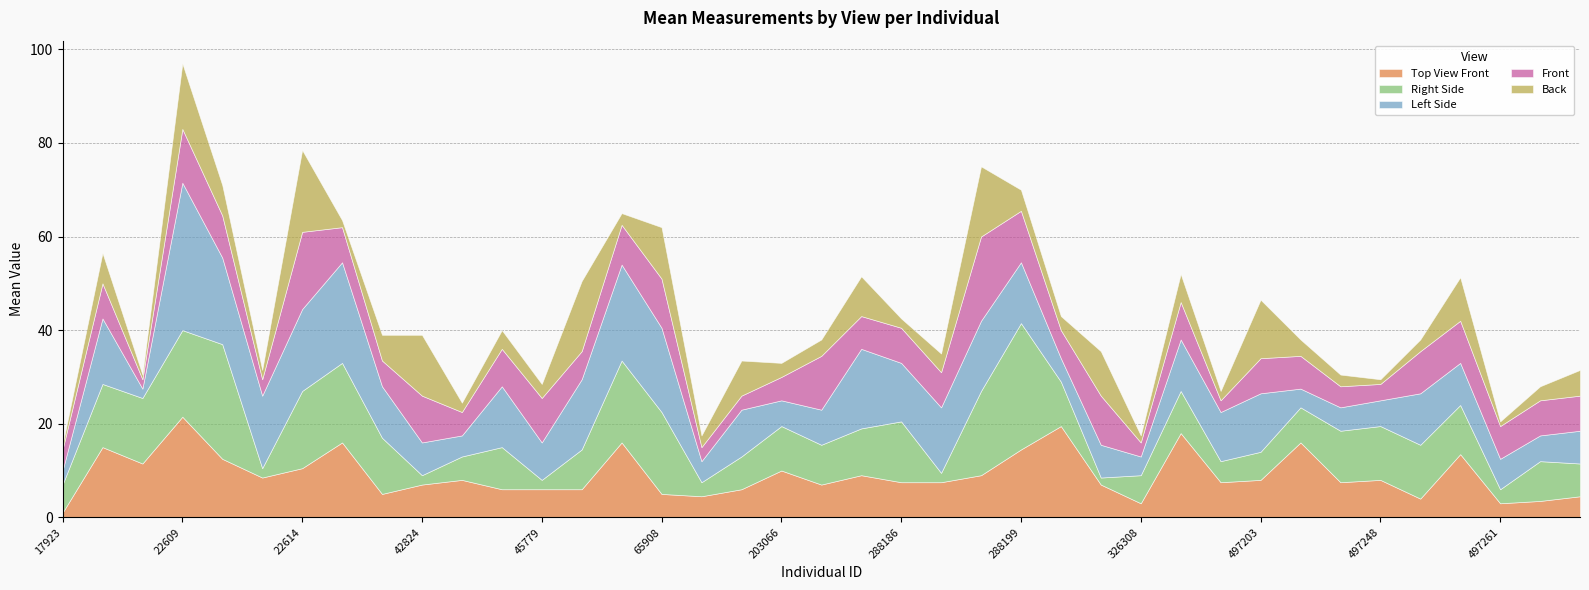

Read the Top View Front value at 139661.

4.5